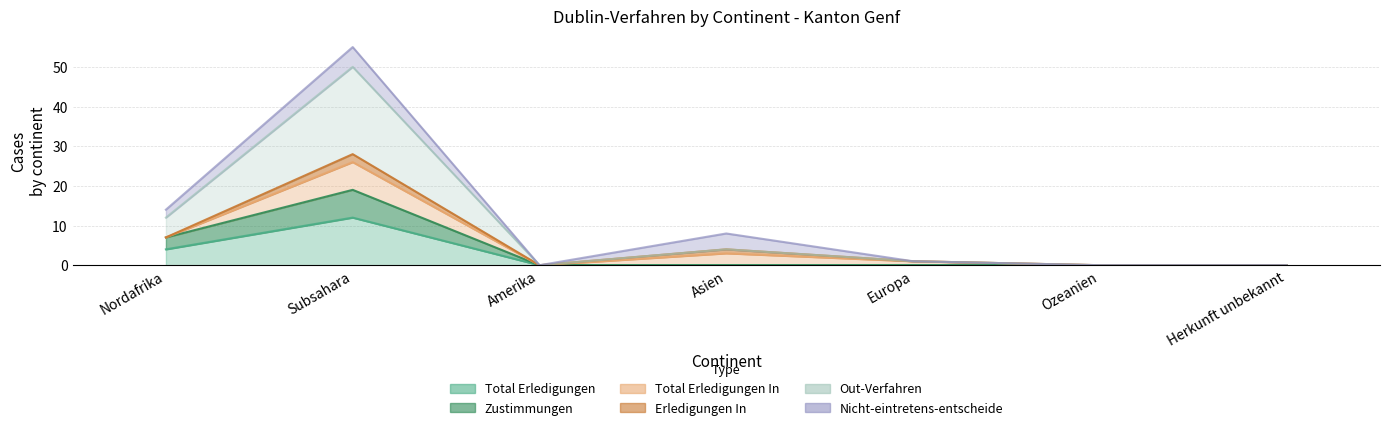

At which category is the sum across all series the highest?

Subsahara